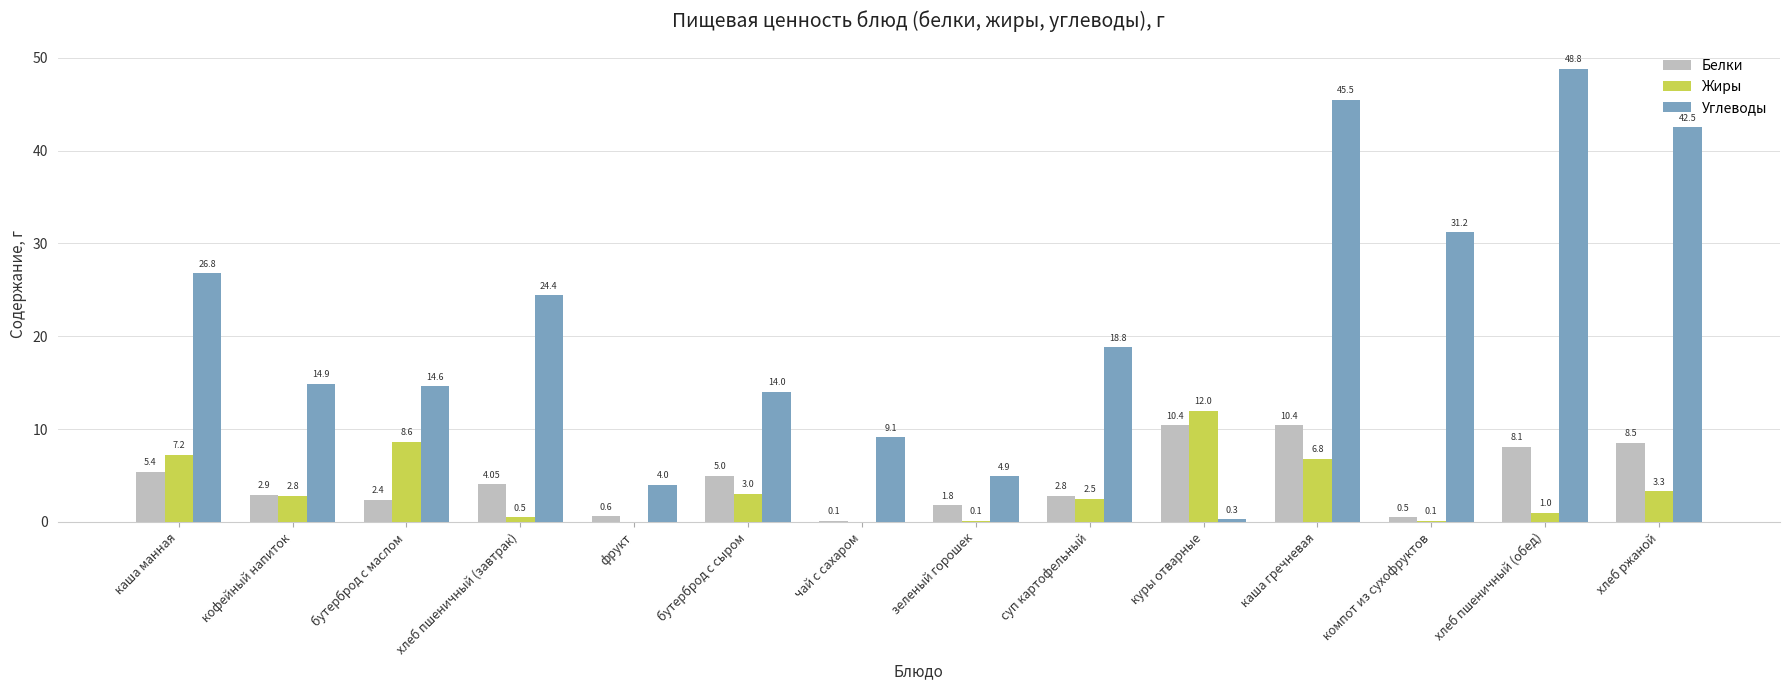

What is the total value across all series at куры отварные?

22.7